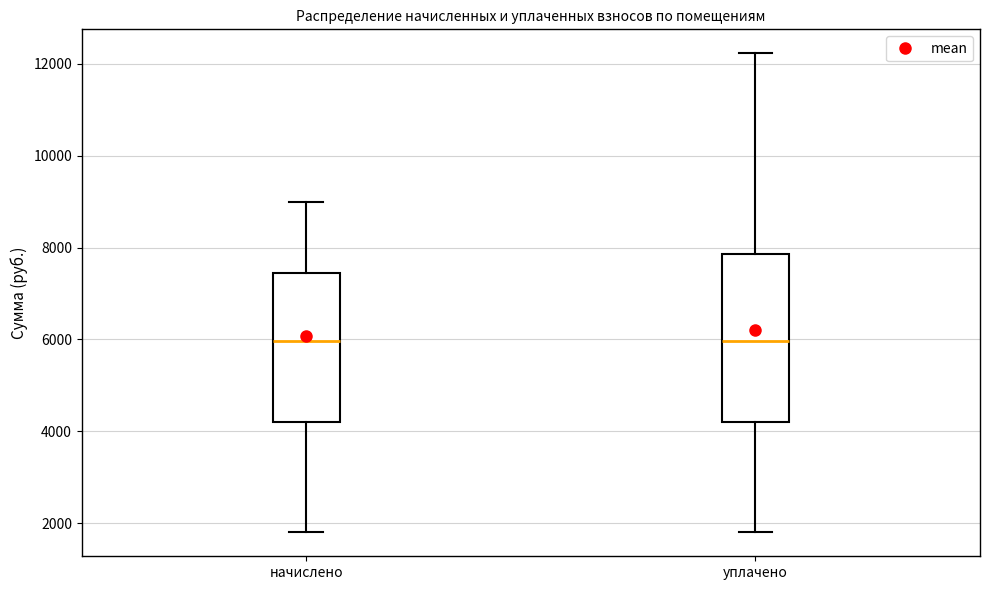

Reading left to right, transcribe this box plot: for each box, give where its median line is, the range the box spans, and where its two whiskers end, as read against the y-axis. The values are not printed on the chart, so give them approximately, as read against the axis.

начислено: median 6000, box 4200 to 7400, whiskers 1800 to 9000
уплачено: median 6000, box 4200 to 7800, whiskers 1800 to 12200